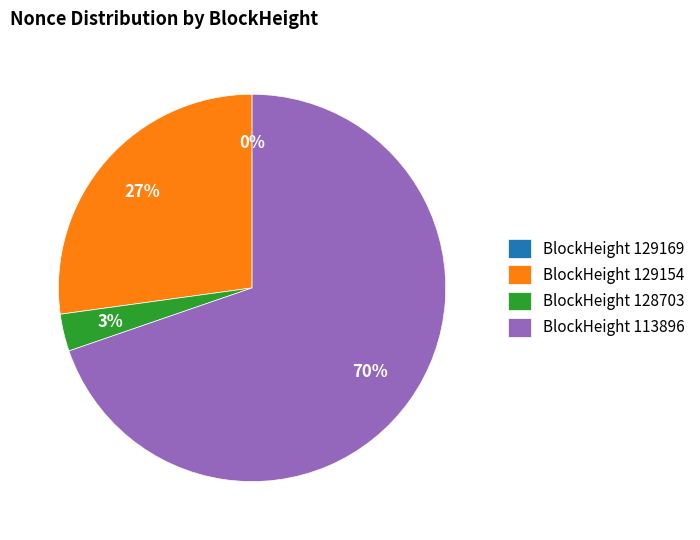

What is the largest slice in the pie chart?

BlockHeight 113896